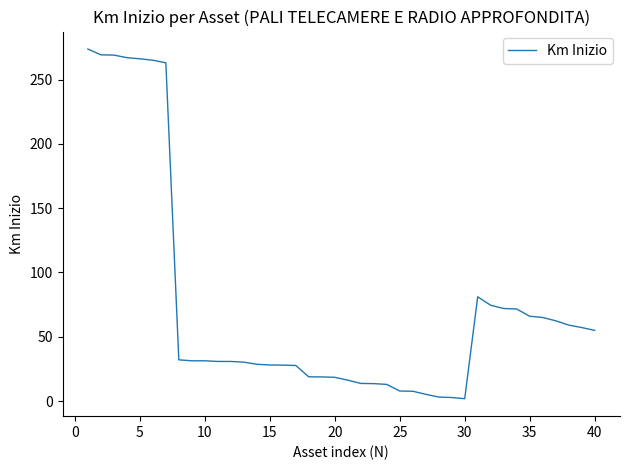

What is the maximum value shown in the chart?

273.7